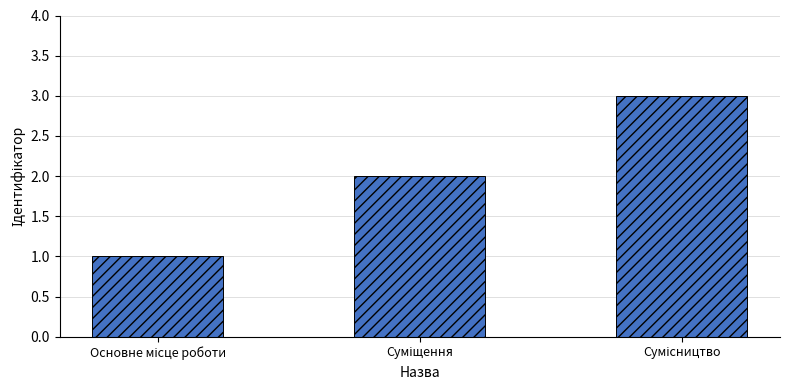

Reading left to right, what are all the values shown in this chart?

1	2	3